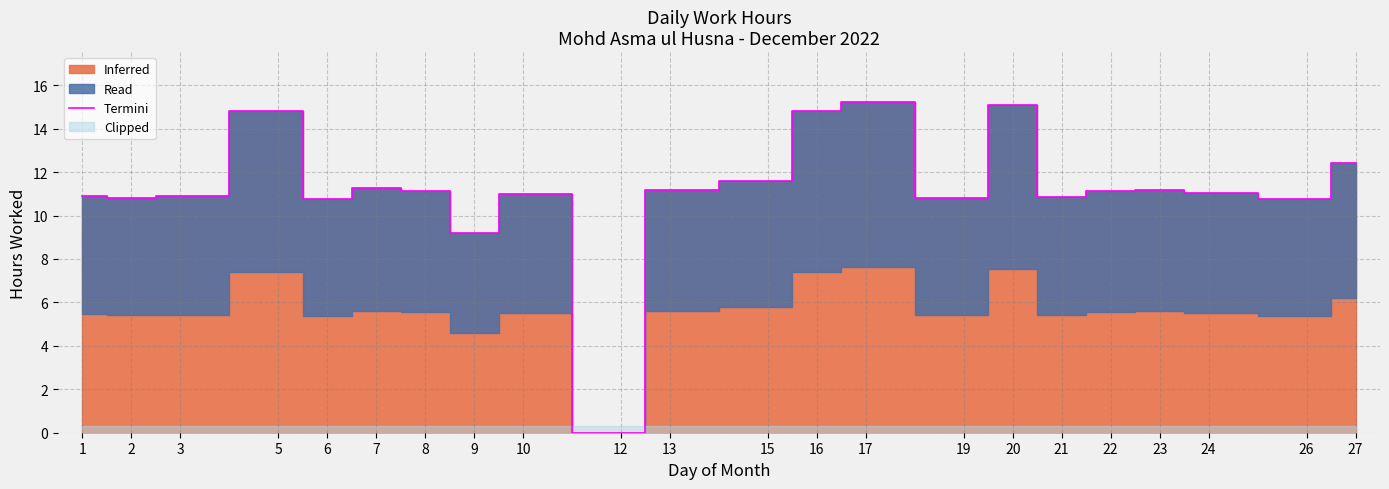

Reading left to right, what are all the values shown in this chart?

10.9	10.8	10.9	14.8	10.8	11.2	11.2	9.2	11.0	0.0	11.2	11.6	14.8	15.2	10.8	15.1	10.8	11.2	11.2	11.0	10.7	12.4